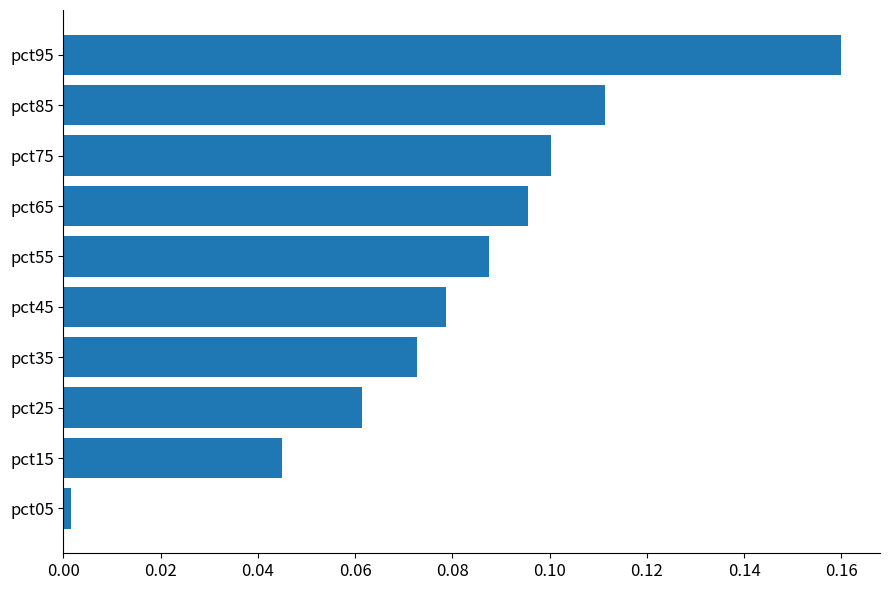

List the labels in order of value, smallest first.

pct05, pct15, pct25, pct35, pct45, pct55, pct65, pct75, pct85, pct95